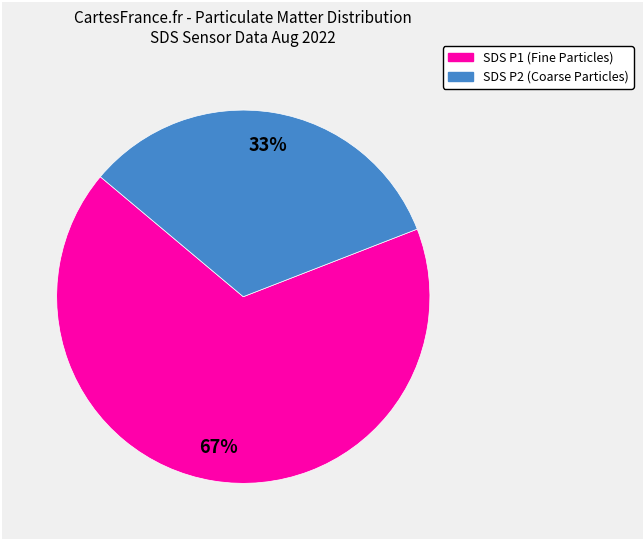

To the nearest percent, what is the difference between the largest and smallest slice percentages?

34%